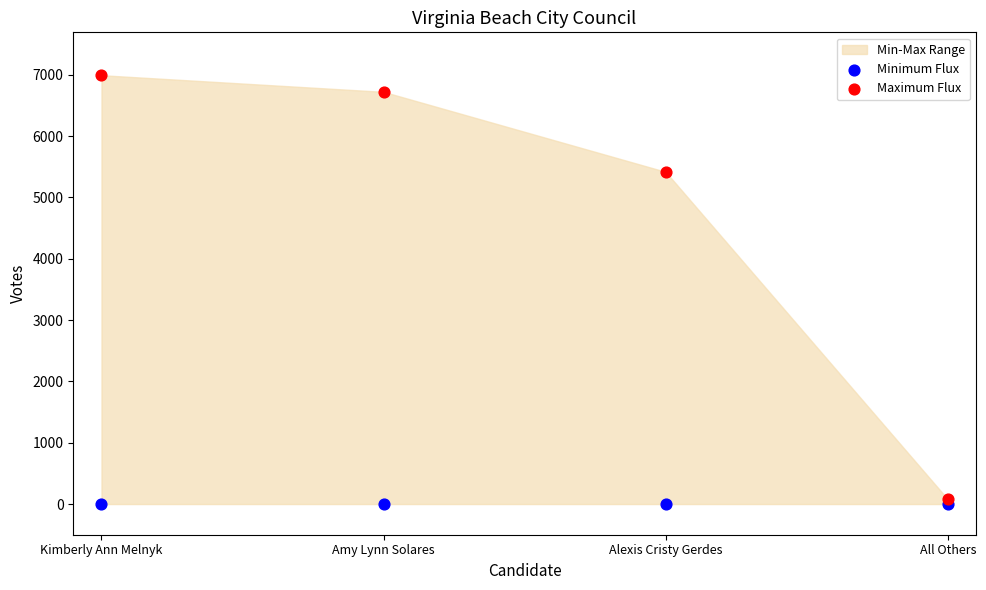

Across all series, what Y value is closest to 3495?

5416